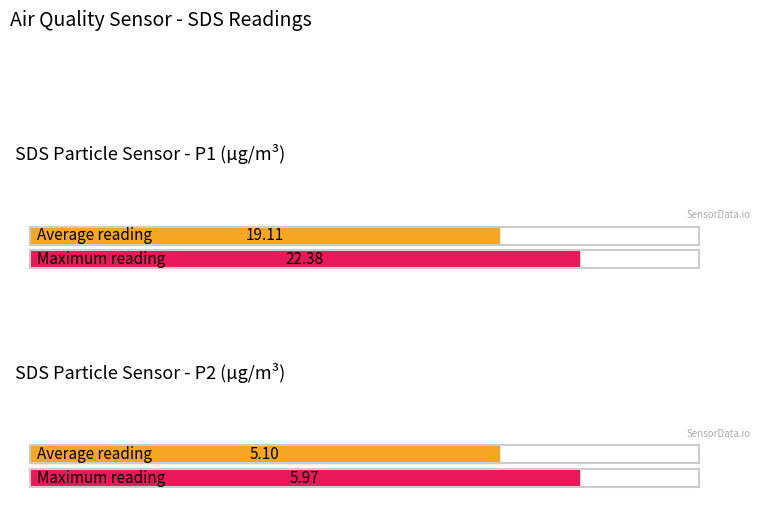

Rank the series by their maximum value, from lowest to highest.

SDS_P2, SDS_P1